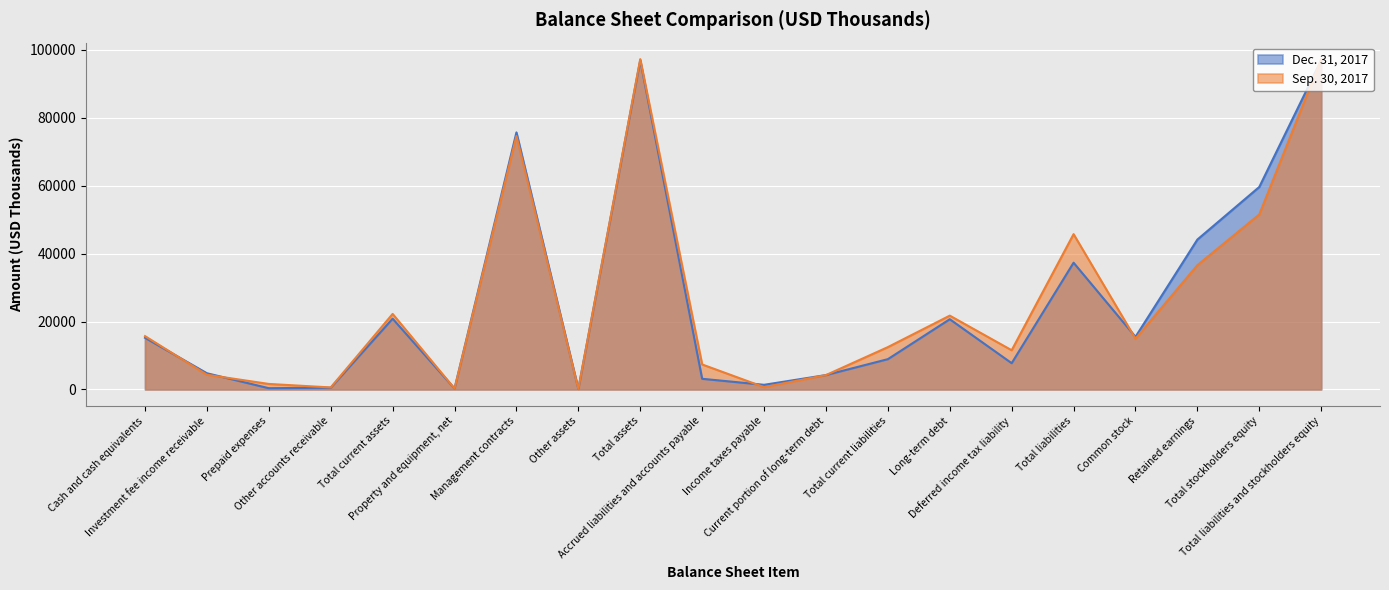

The value of Dec. 31, 2017 at Cash and cash equivalents is 25669. True or false?

False